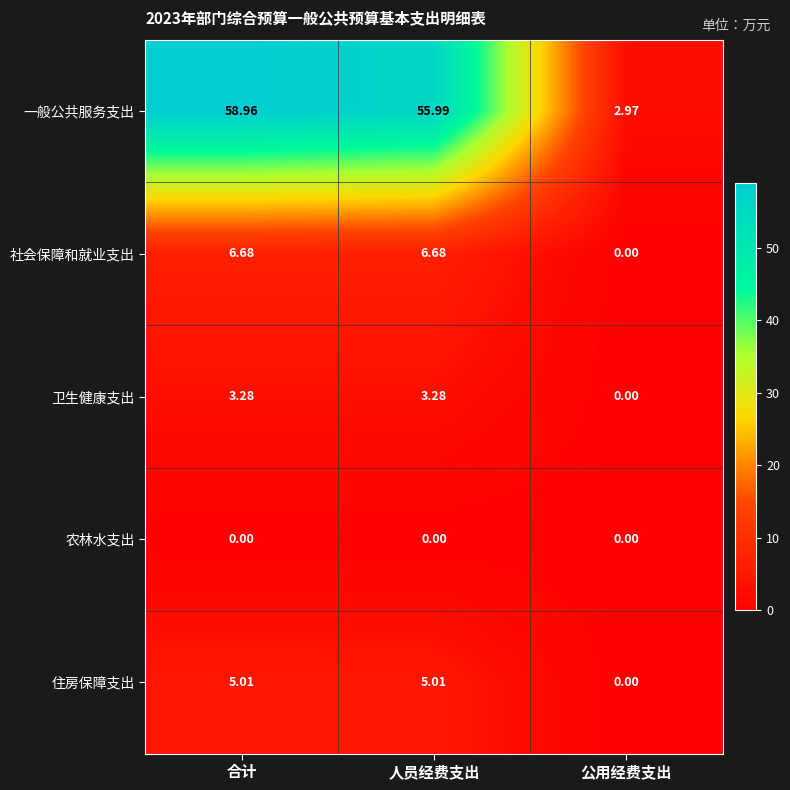

How many distinct data groups are displayed?

5